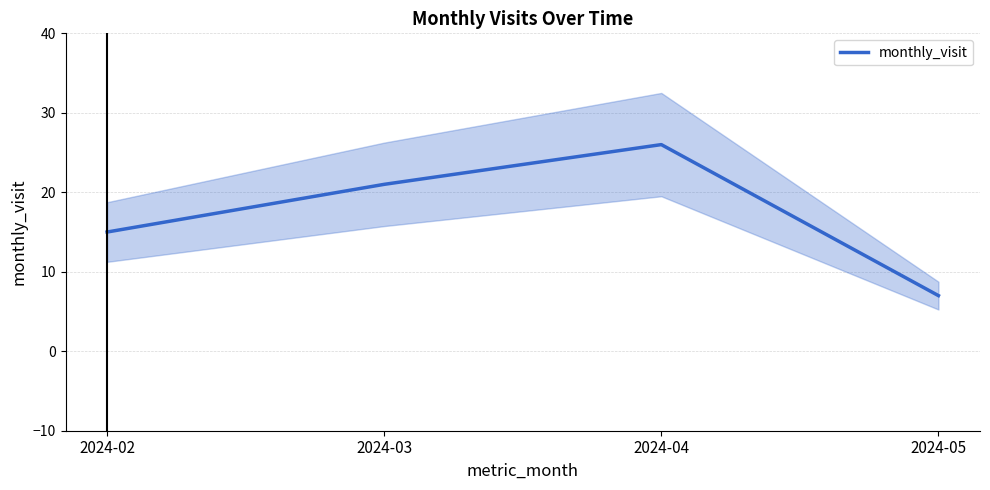

What is the minimum value shown in the chart?

7